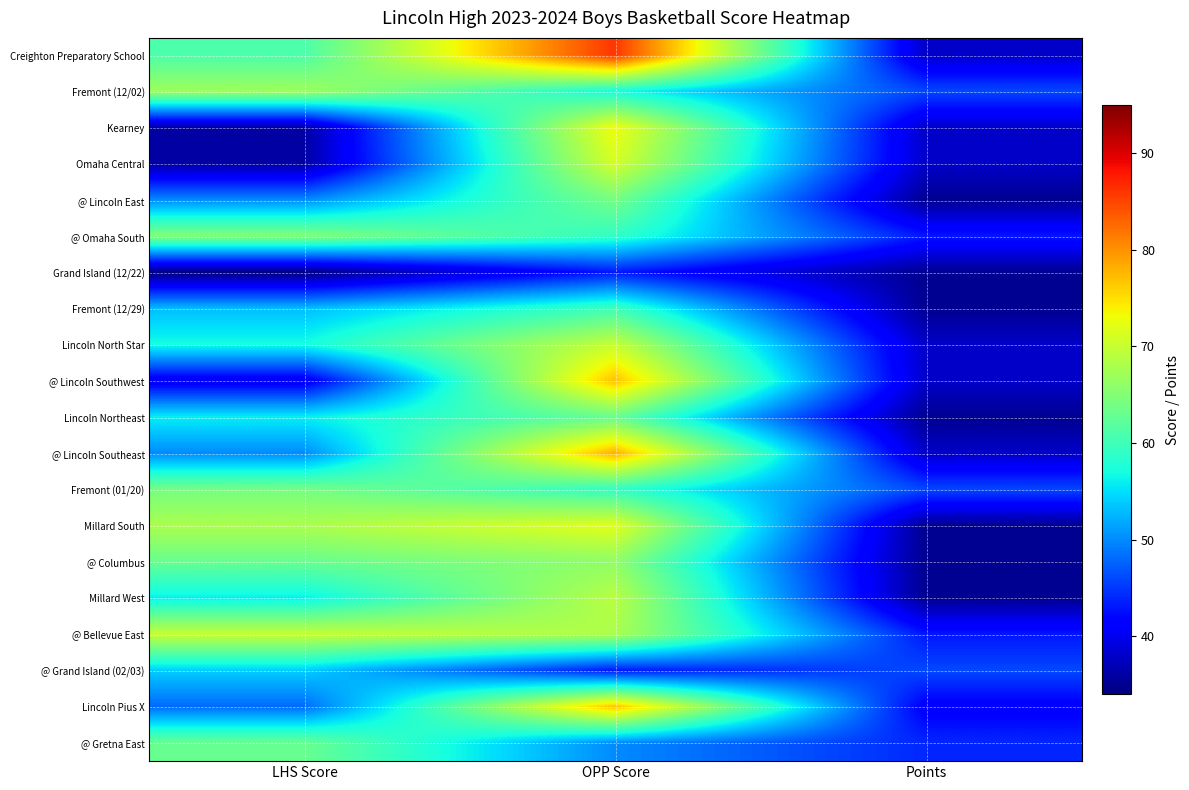

What is the total value across all series at Points?

782